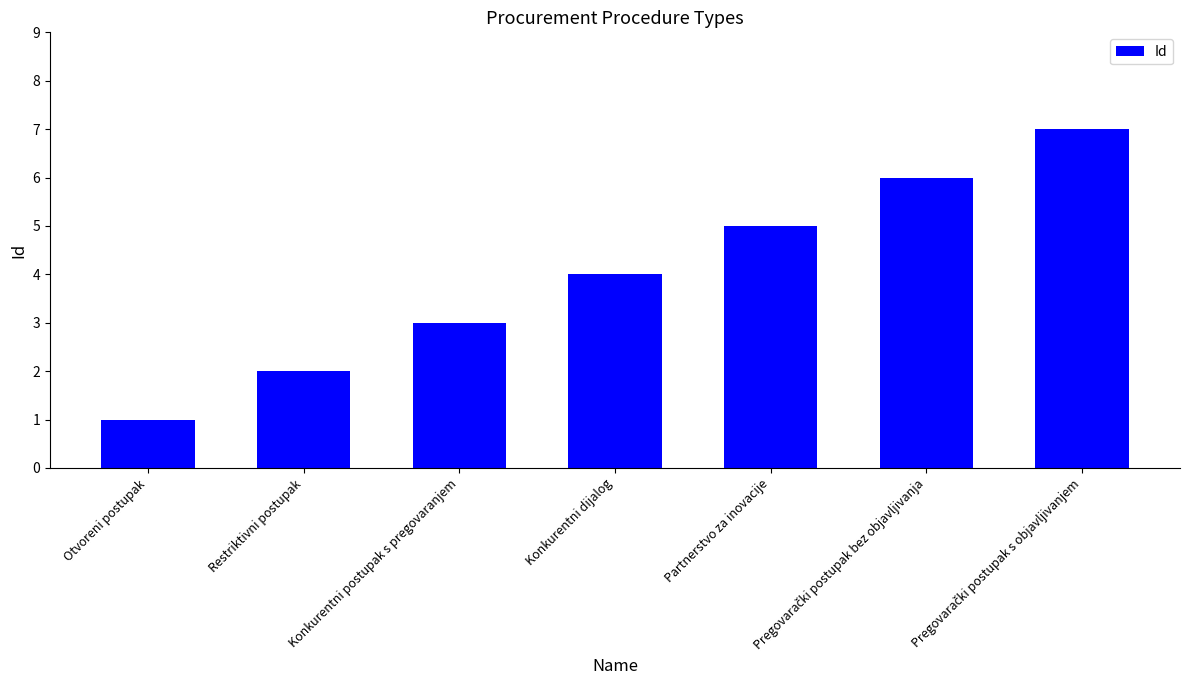

What is the label of the 3rd bar from the left?

Konkurentni postupak s pregovaranjem